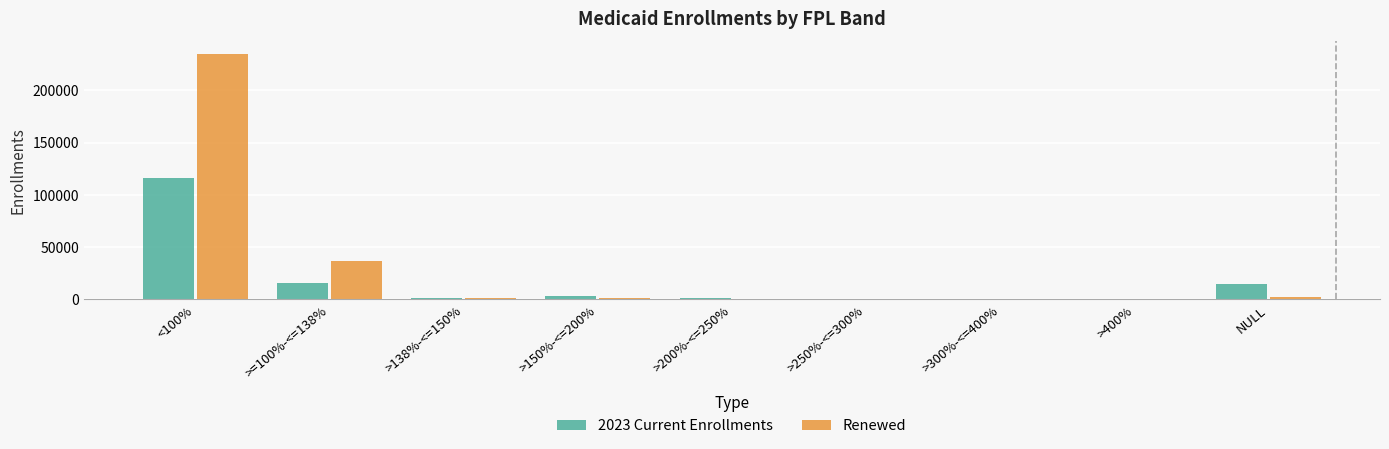

What is the sum of all Renewed values?

276309